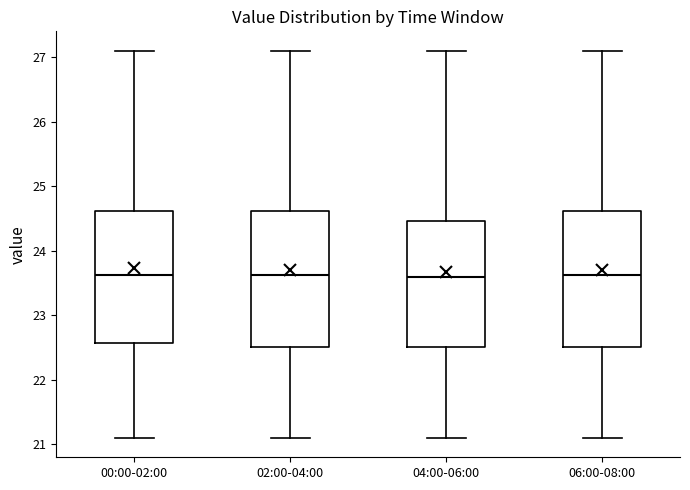

Reading left to right, transcribe this box plot: for each box, give where its median line is, the range the box spans, and where its two whiskers end, as read against the y-axis. The values are not printed on the chart, so give them approximately, as read against the axis.

00:00-02:00: median 23.6, box 22.6 to 24.6, whiskers 21.1 to 27.1
02:00-04:00: median 23.6, box 22.5 to 24.6, whiskers 21.1 to 27.1
04:00-06:00: median 23.6, box 22.5 to 24.5, whiskers 21.1 to 27.1
06:00-08:00: median 23.6, box 22.5 to 24.6, whiskers 21.1 to 27.1